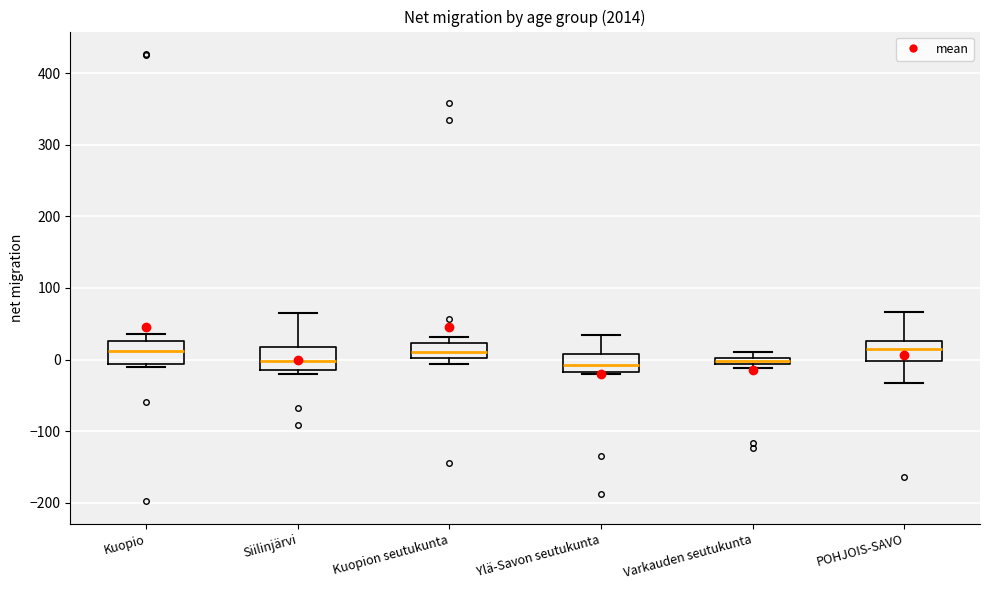

Where does the median line of the box for Kuopio sit on the y-axis? The values are not printed on the chart, so give them approximately, as read against the axis.

10